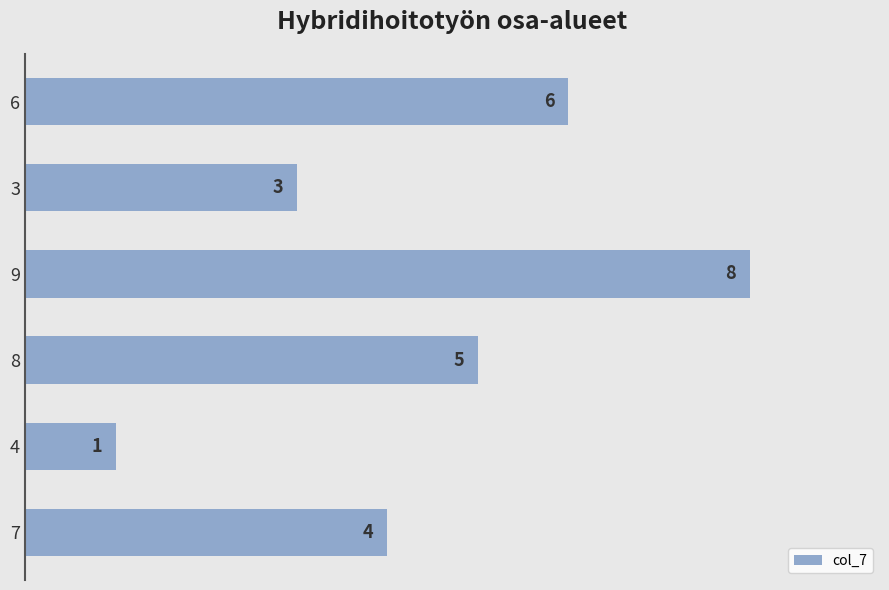

Reading bottom to top, transcribe all the data shown in this chart.

4	1	5	8	3	6